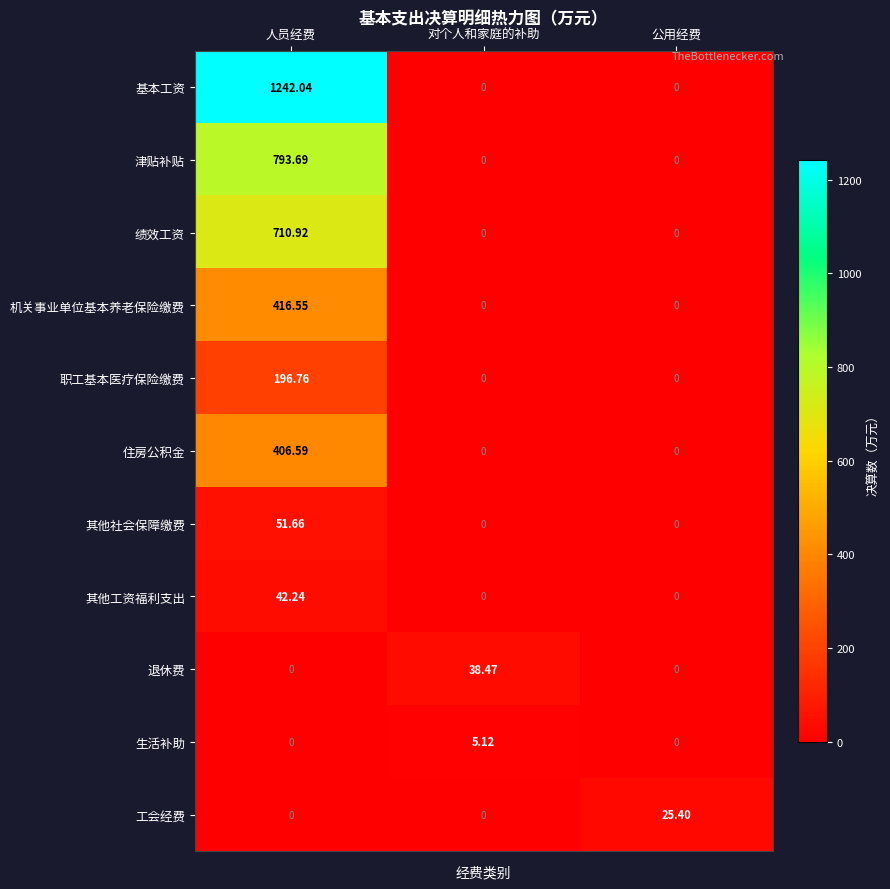

At which category is the sum across all series the highest?

人员经费